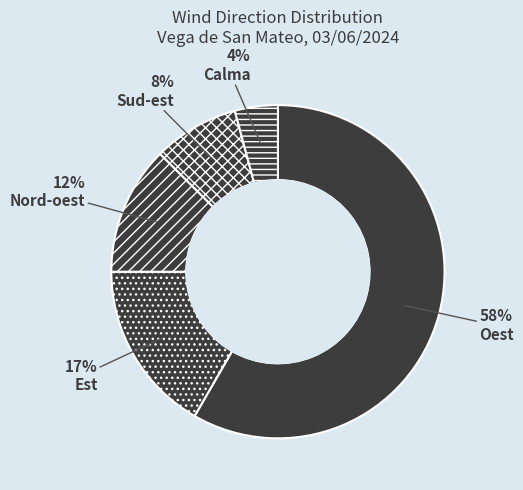

Count the number of slices in the pie.

5